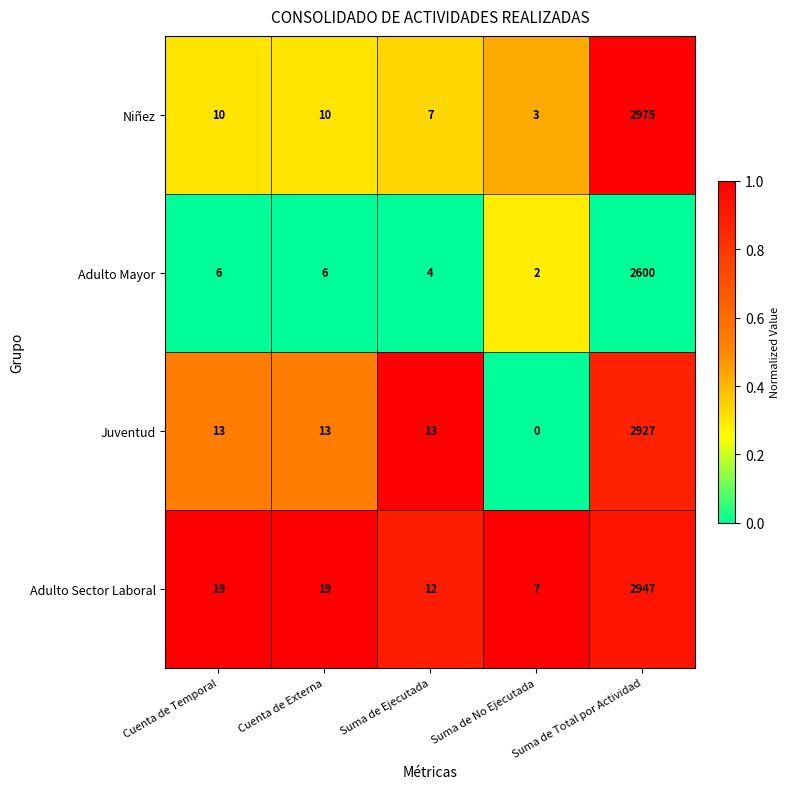

What is the greatest value displayed?

2975